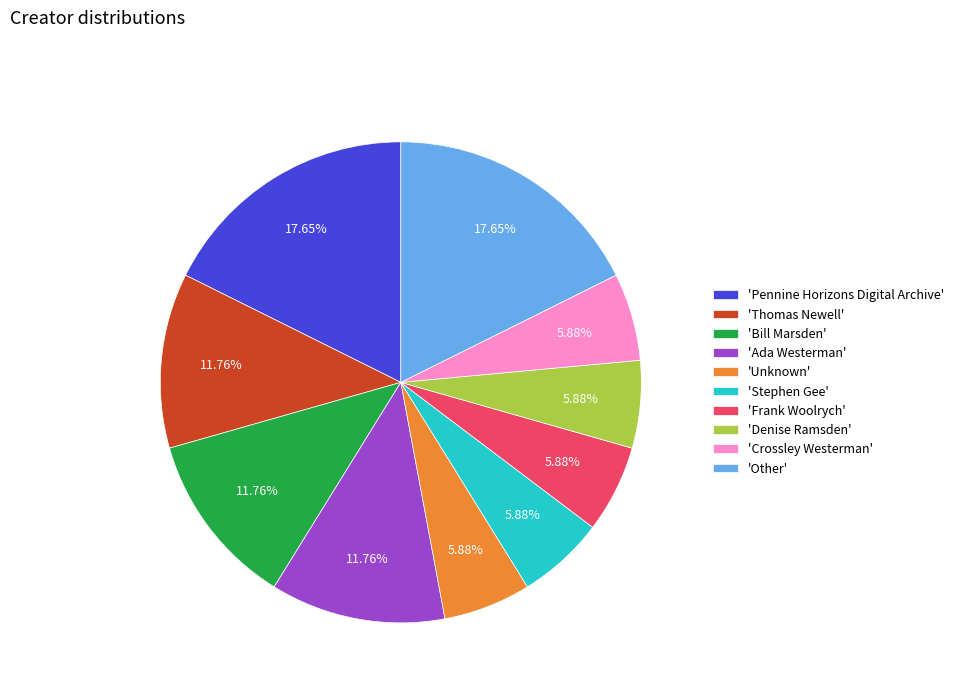

To the nearest percent, what is the difference between the largest and smallest slice percentages?

12%